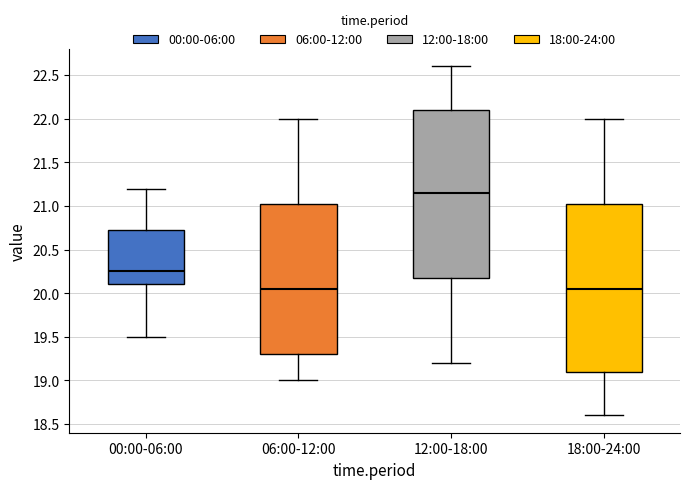

Reading left to right, transcribe this box plot: for each box, give where its median line is, the range the box spans, and where its two whiskers end, as read against the y-axis. The values are not printed on the chart, so give them approximately, as read against the axis.

00:00-06:00: median 20.25, box 20.10 to 20.75, whiskers 19.50 to 21.20
06:00-12:00: median 20.05, box 19.30 to 21.05, whiskers 19.00 to 22.00
12:00-18:00: median 21.15, box 20.20 to 22.10, whiskers 19.20 to 22.60
18:00-24:00: median 20.05, box 19.10 to 21.05, whiskers 18.60 to 22.00